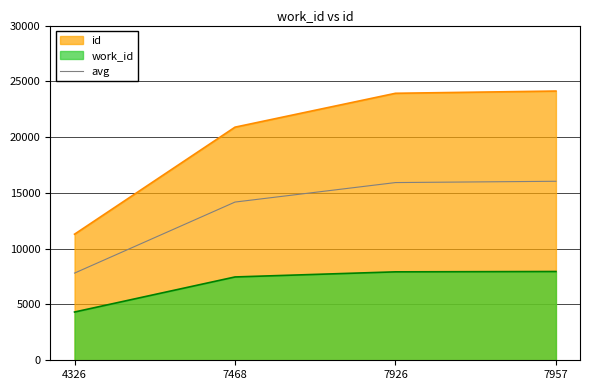

The chart shows a value of 7813.0 at 4326. True or false?

True